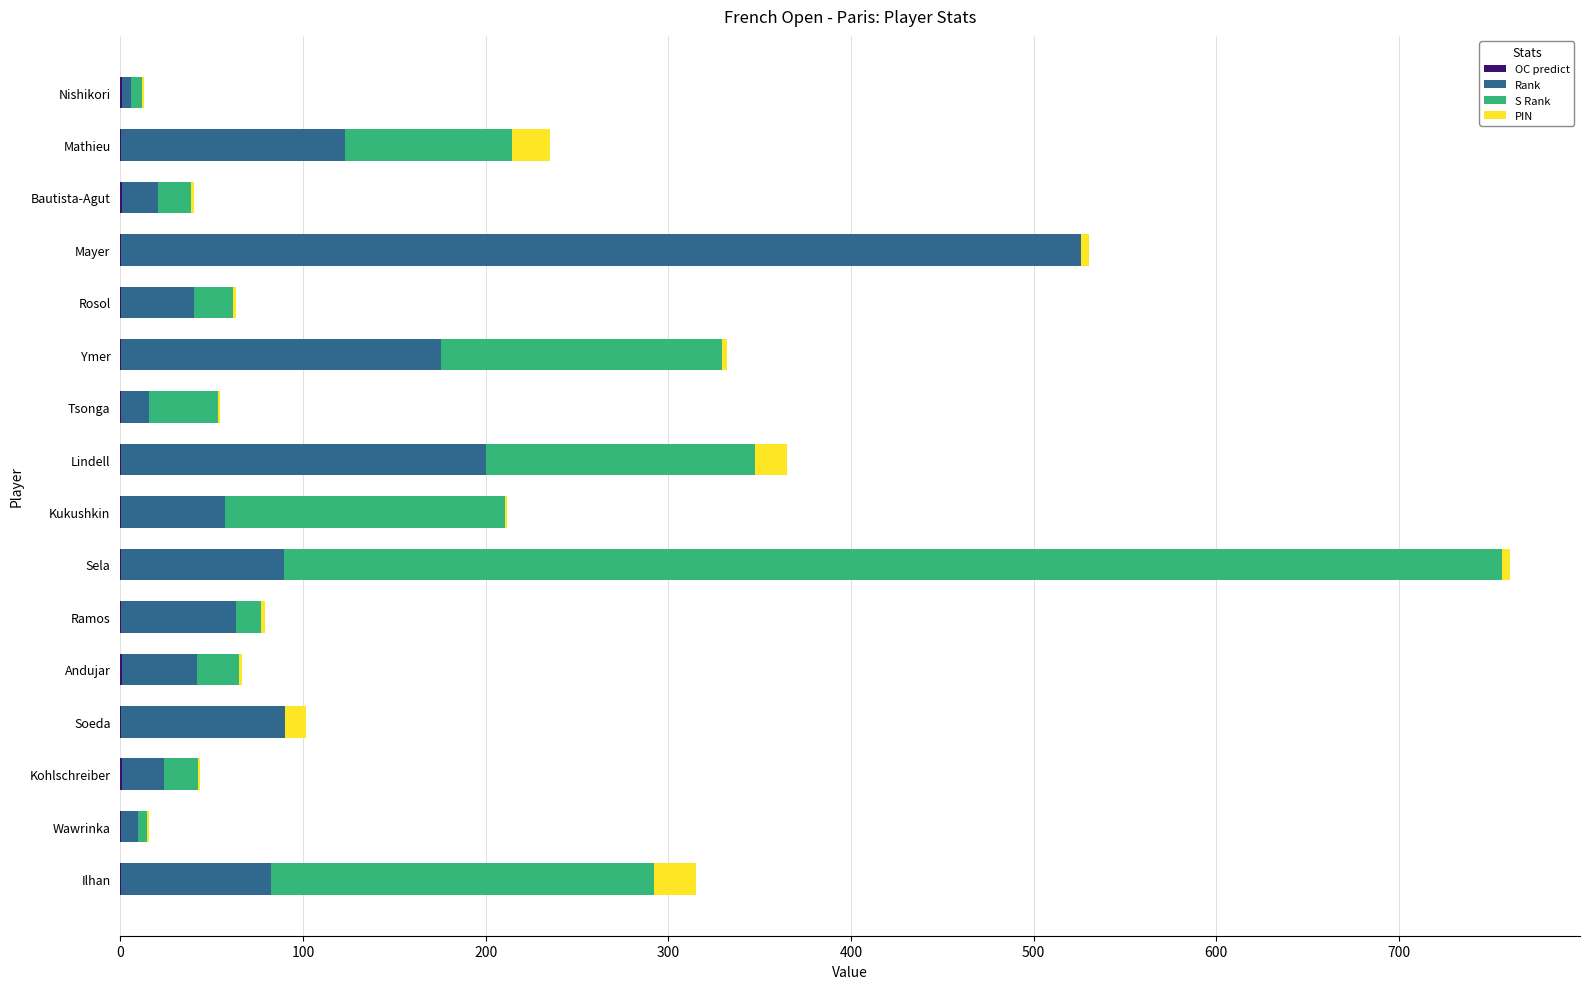

At which category is the sum across all series the highest?

Sela